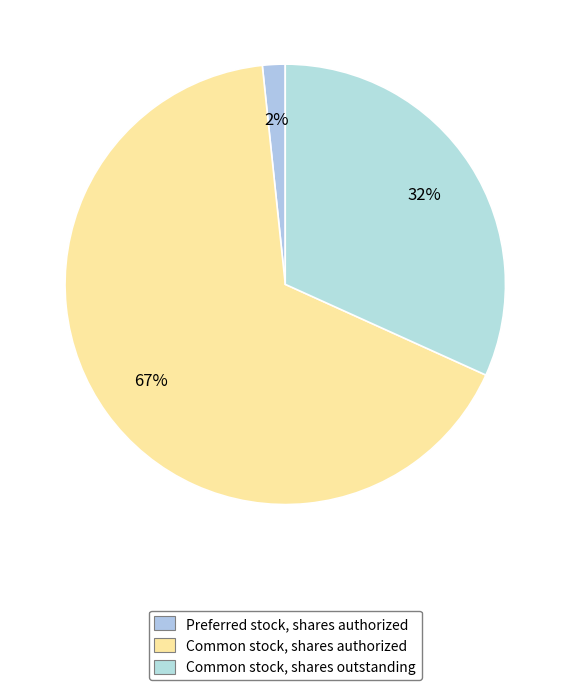

How many slices are in this pie chart?

3